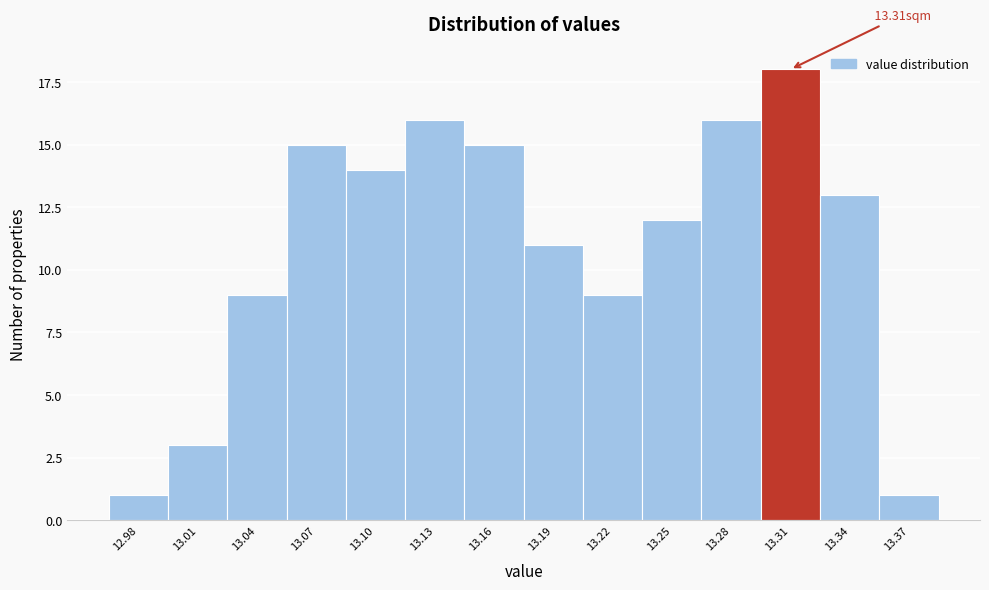

What is the average value?

11